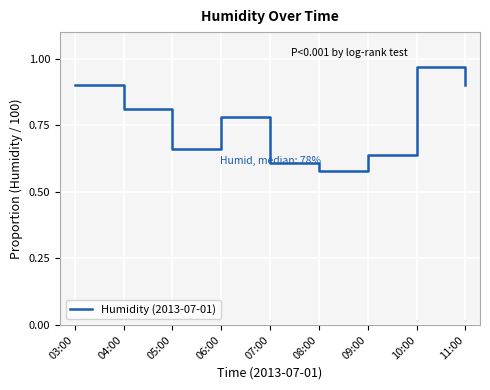

What position from the right is 07:00?

5